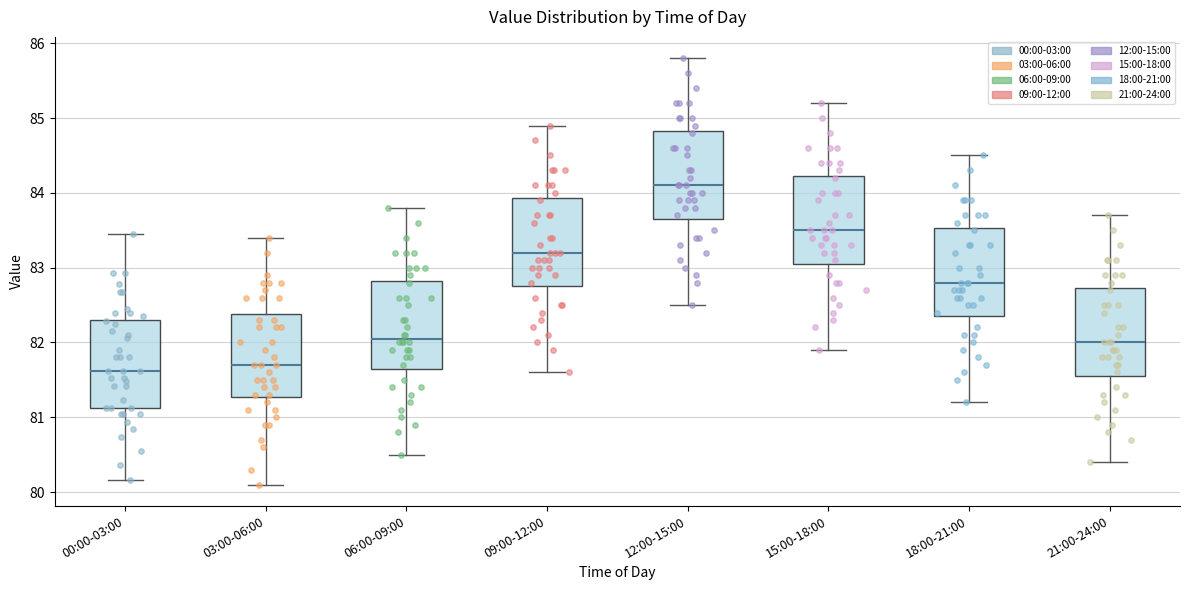

Where is the lower edge of the box for 12:00-15:00 on the y-axis? The values are not printed on the chart, so give them approximately, as read against the axis.

83.7